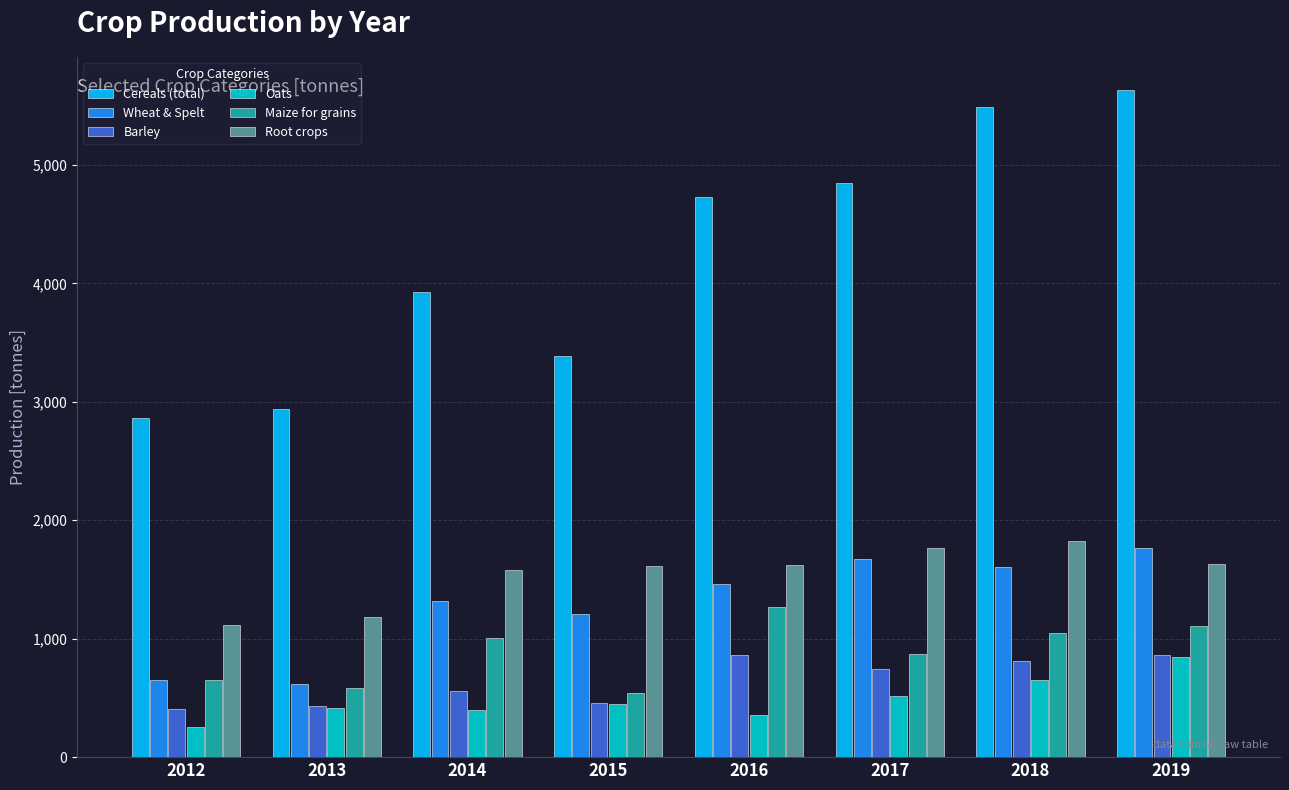

Rank the series at 2018 from lowest to highest value.

Oats, Barley, Maize for grains, Wheat & Spelt, Root crops, Cereals (total)